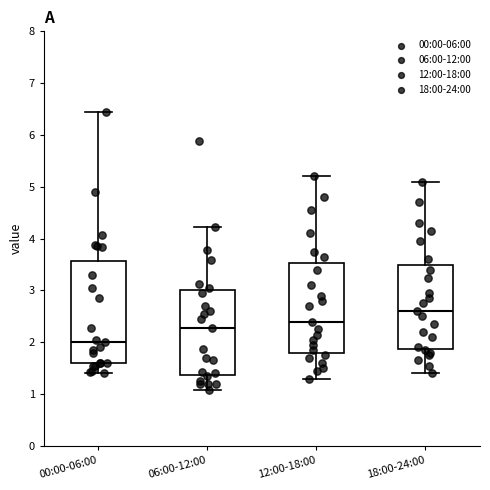

Reading left to right, read every box against the y-axis: the position of its median line, the range the box covers, and the ends of its whiskers. The values are not printed on the chart, so give them approximately, as read against the axis.

00:00-06:00: median 2.0, box 1.6 to 3.6, whiskers 1.4 to 6.5
06:00-12:00: median 2.3, box 1.4 to 3.0, whiskers 1.1 to 4.2
12:00-18:00: median 2.4, box 1.8 to 3.5, whiskers 1.3 to 5.2
18:00-24:00: median 2.6, box 1.9 to 3.5, whiskers 1.4 to 5.1